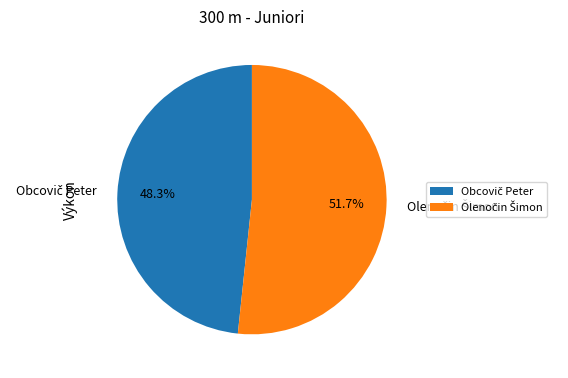

Does any single category account for the majority?

Yes